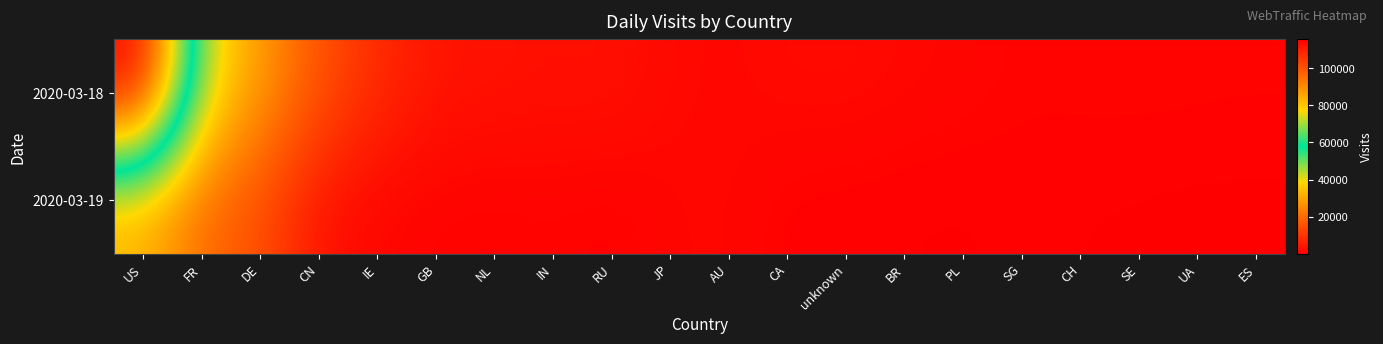

List the series in order of their overall mean, lowest first.

2020-03-19, 2020-03-18